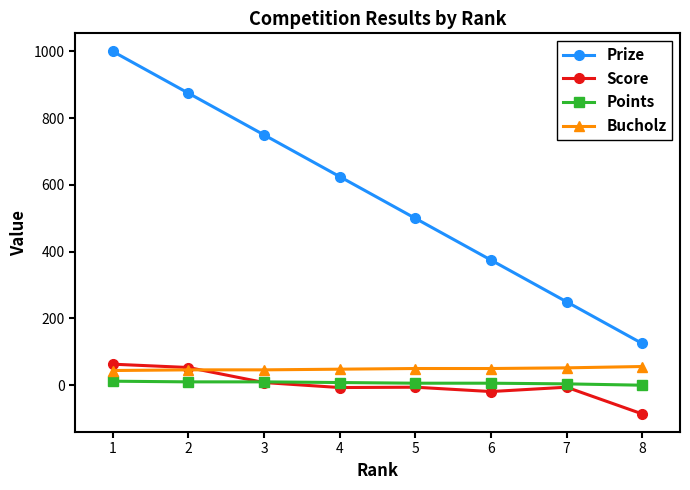

At how many categories does at least one series exceed 726?

3